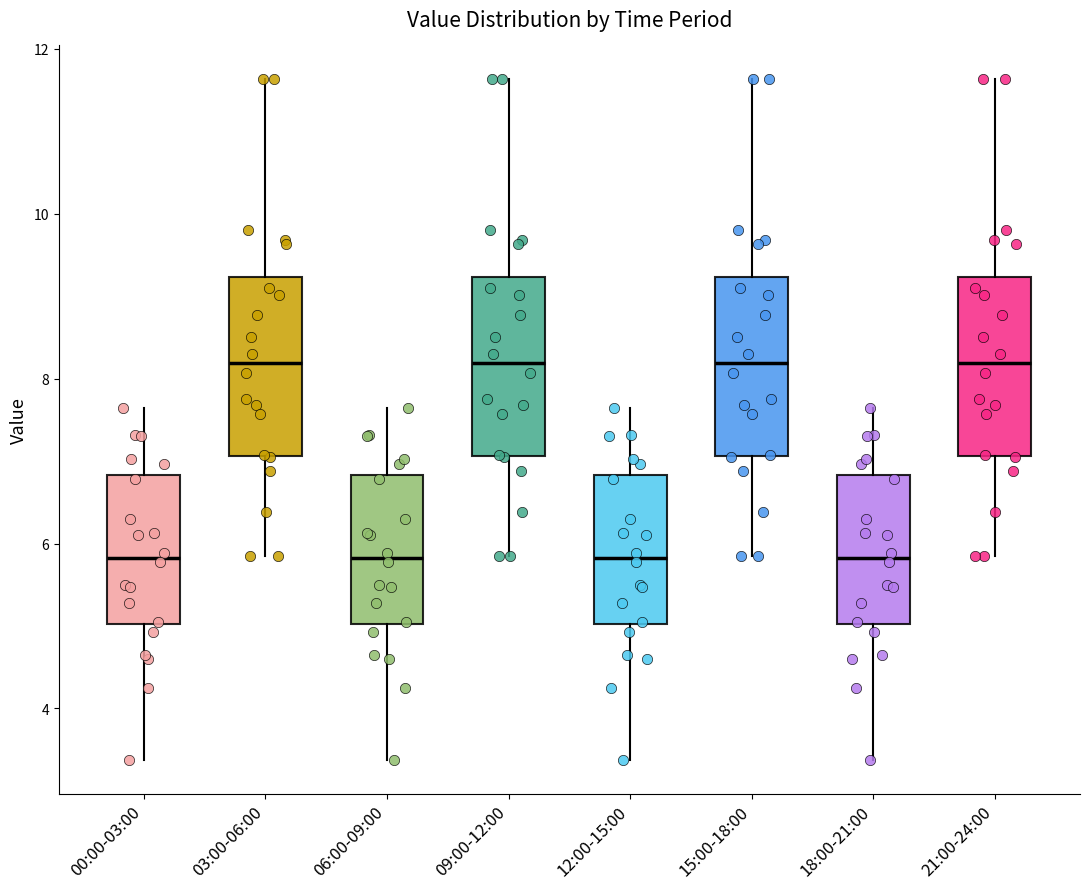

Reading left to right, transcribe this box plot: for each box, give where its median line is, the range the box spans, and where its two whiskers end, as read against the y-axis. The values are not printed on the chart, so give them approximately, as read against the axis.

00:00-03:00: median 5.8, box 5.0 to 6.8, whiskers 3.4 to 7.6
03:00-06:00: median 8.2, box 7.0 to 9.2, whiskers 5.8 to 11.6
06:00-09:00: median 5.8, box 5.0 to 6.8, whiskers 3.4 to 7.6
09:00-12:00: median 8.2, box 7.0 to 9.2, whiskers 5.8 to 11.6
12:00-15:00: median 5.8, box 5.0 to 6.8, whiskers 3.4 to 7.6
15:00-18:00: median 8.2, box 7.0 to 9.2, whiskers 5.8 to 11.6
18:00-21:00: median 5.8, box 5.0 to 6.8, whiskers 3.4 to 7.6
21:00-24:00: median 8.2, box 7.0 to 9.2, whiskers 5.8 to 11.6